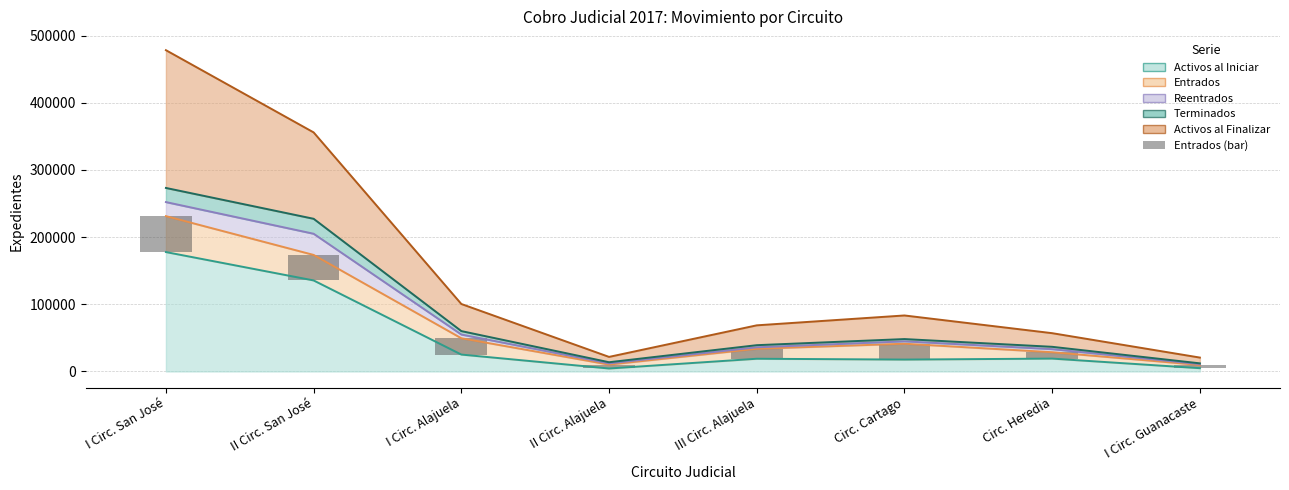

True or false: the data shows 2038 at Circ. Heredia.

False